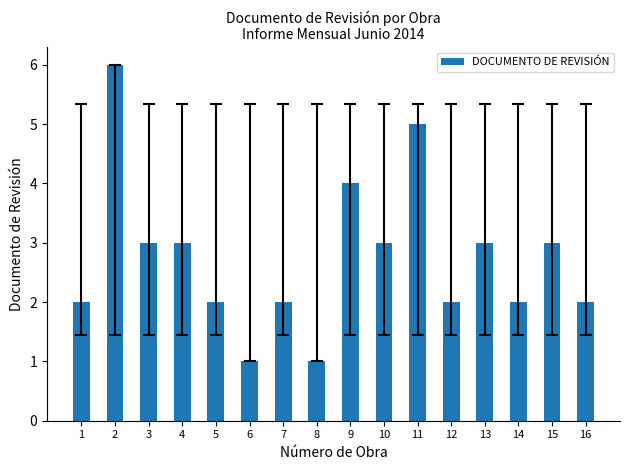

Are the bars horizontal?

No